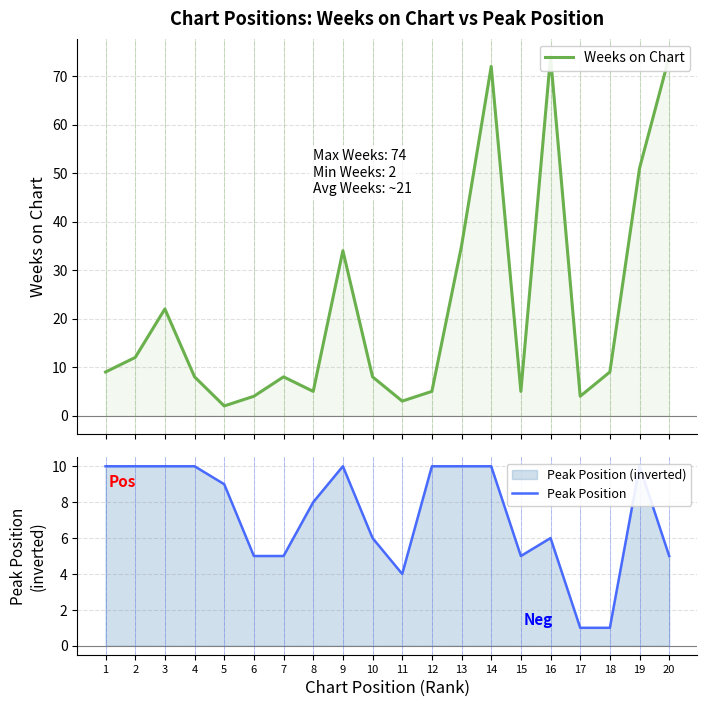

What is the difference between the second highest and second lowest values in the Peak Position series?

9